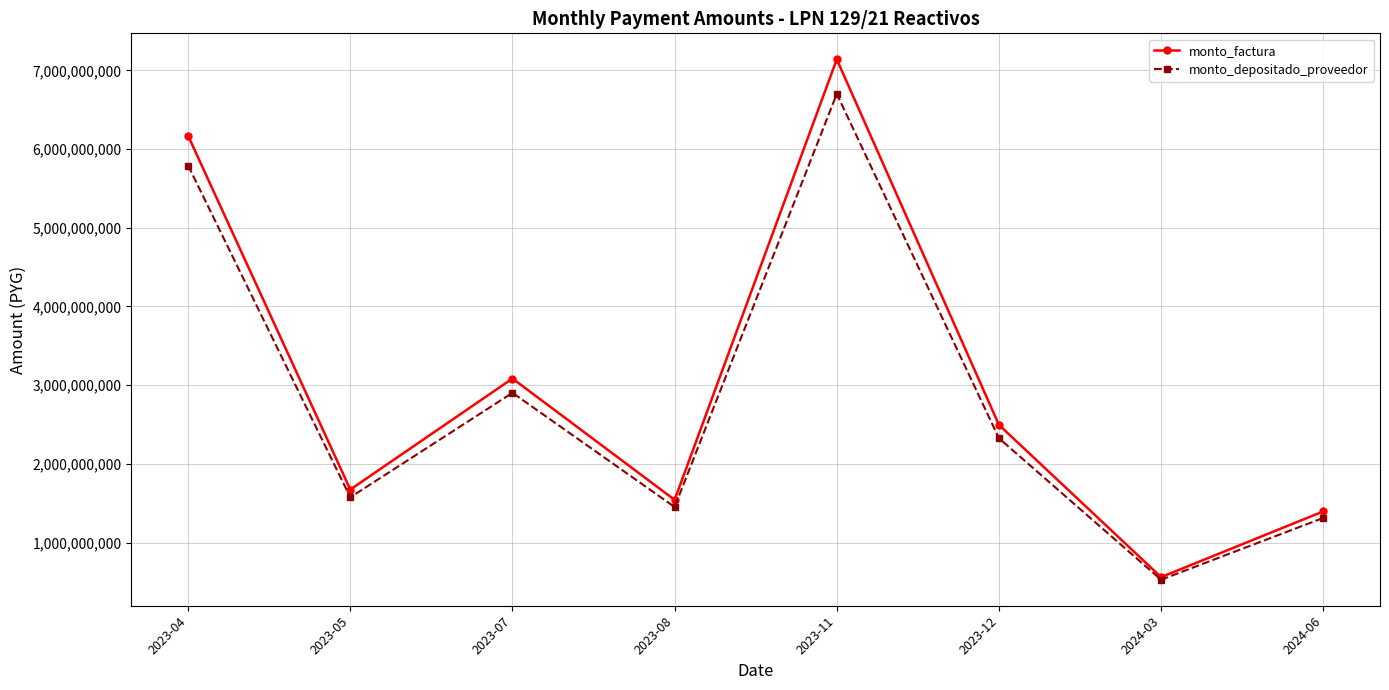

Is this an area chart (filled region under the line)?

No